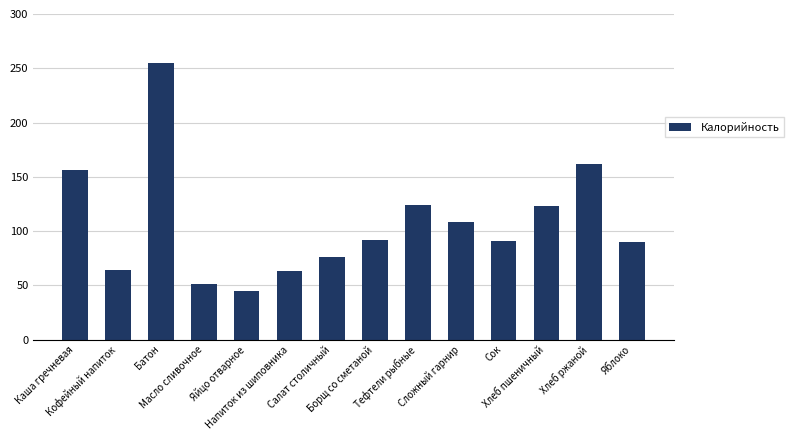

What is the greatest value displayed?

255.2